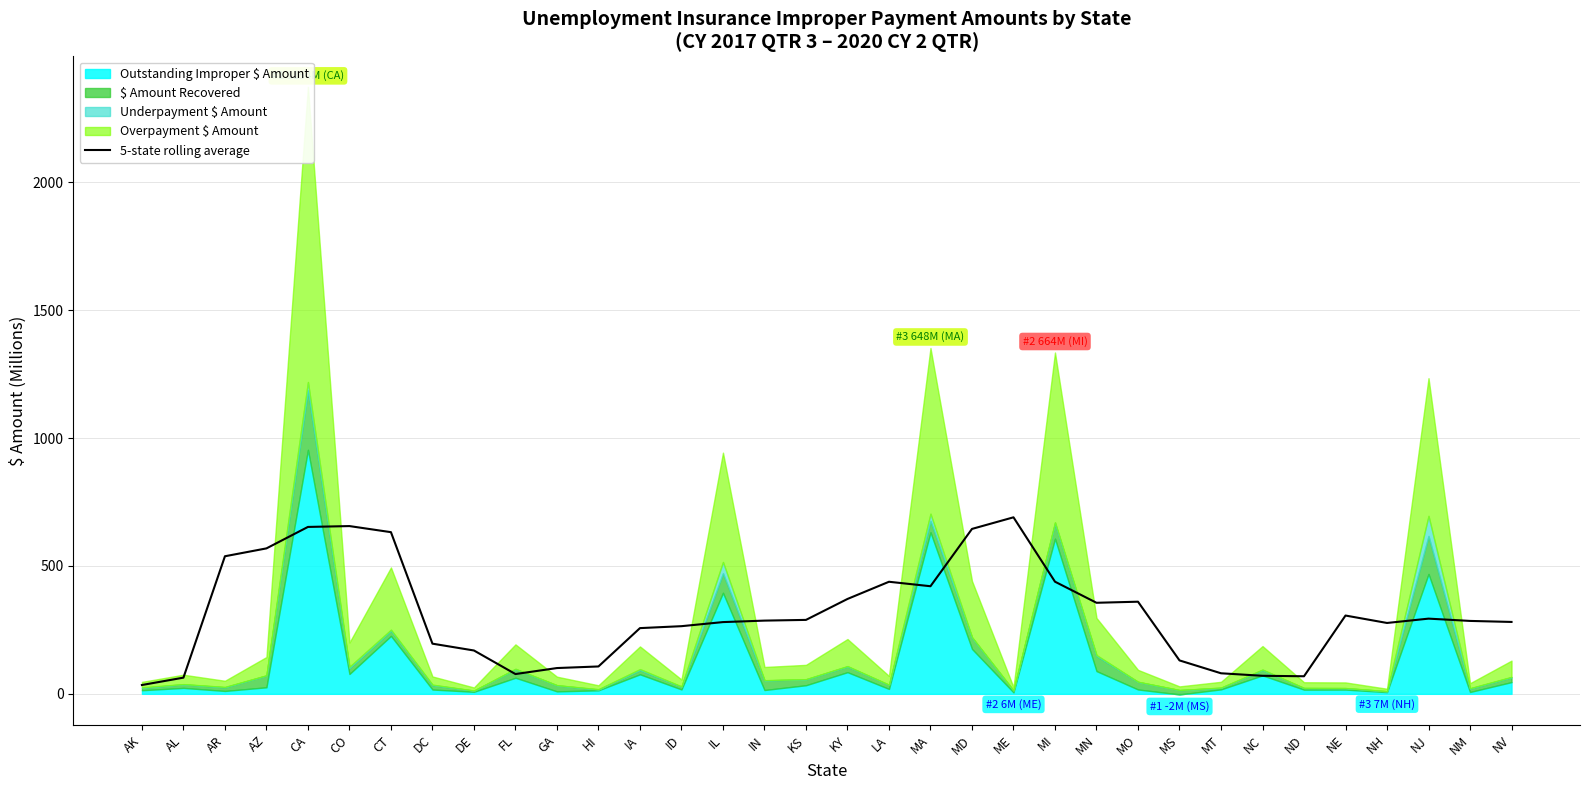

True or false: the data has more than 0 interior local peaks.

True